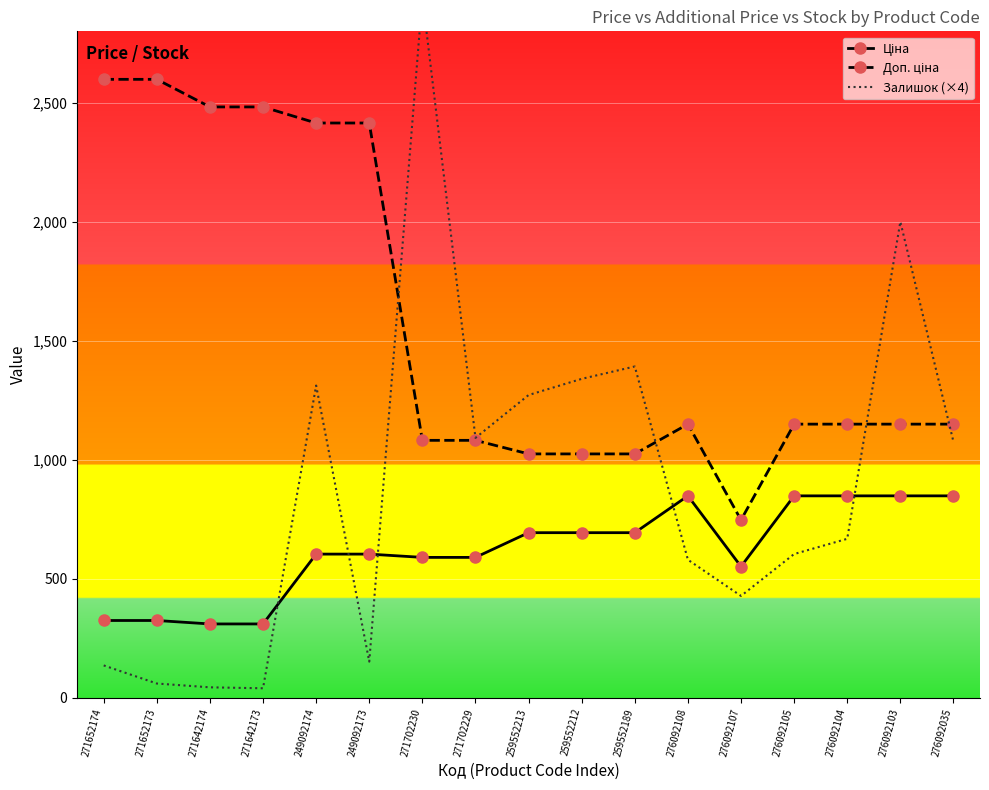

What is the greatest value displayed?

2944.0